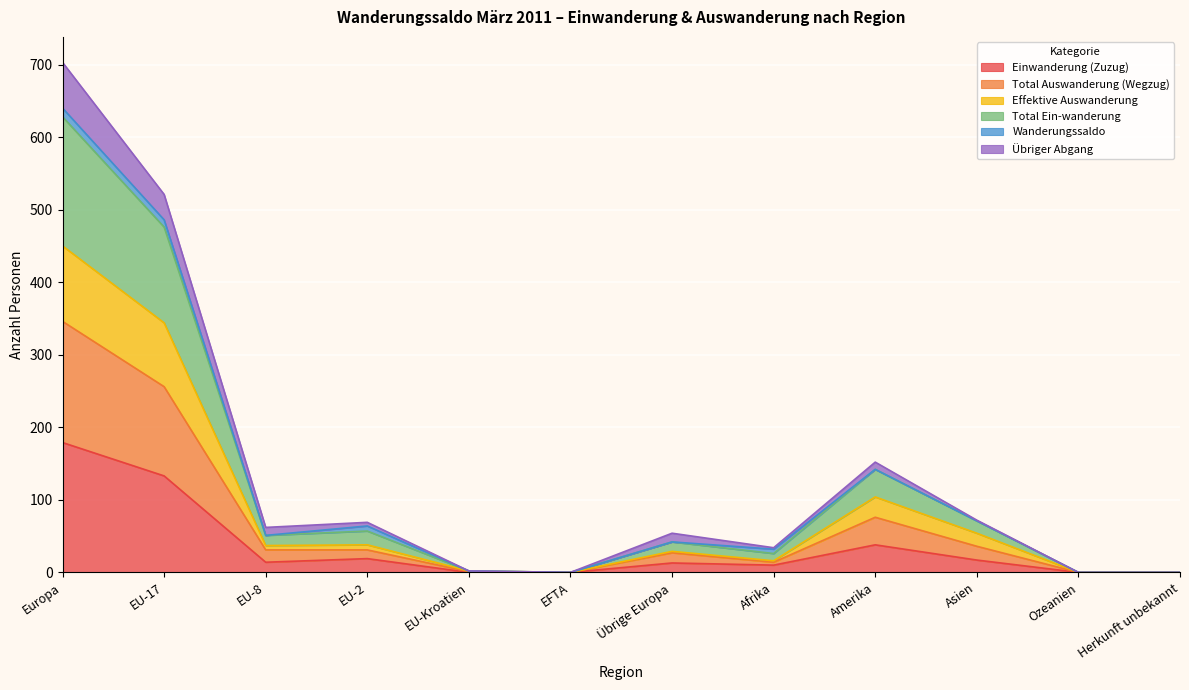

Is it true that Einwanderung (Zuzug) equals 0 at EFTA?

True